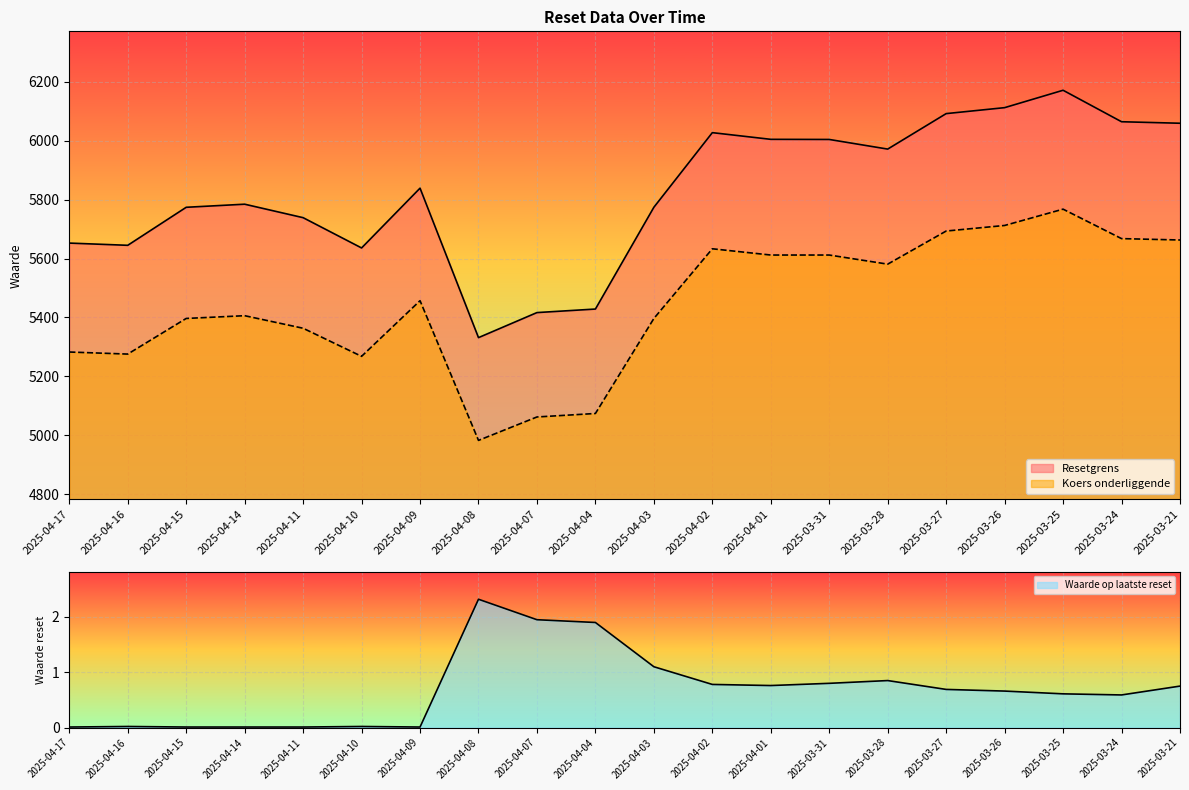

What is the total value across all series at 2025-04-02?

11661.1